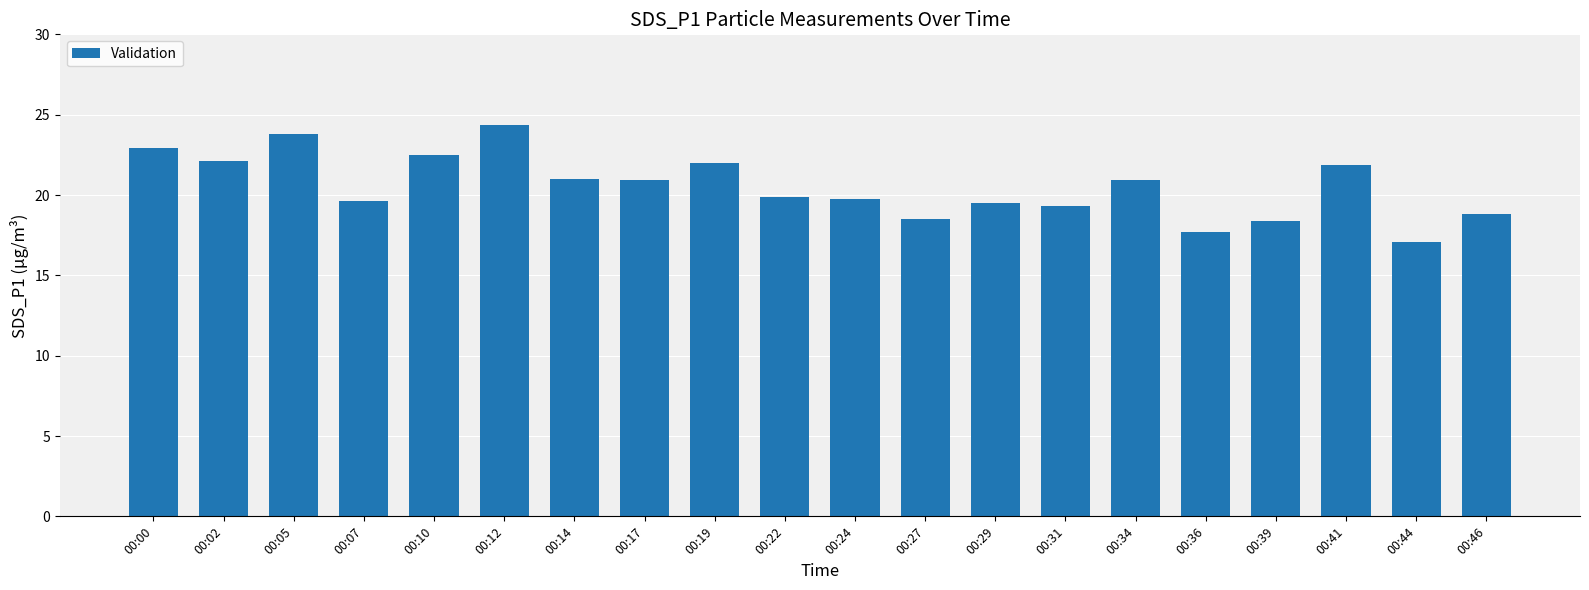

What is the minimum value shown in the chart?

17.1